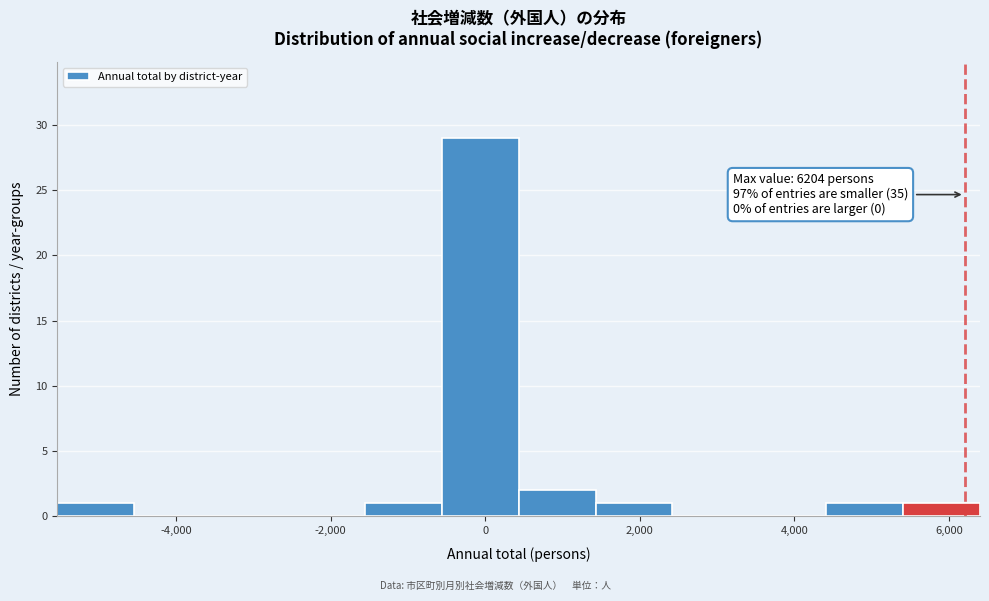

Over which range of the x-axis is the bar tallest?

-600 to 400